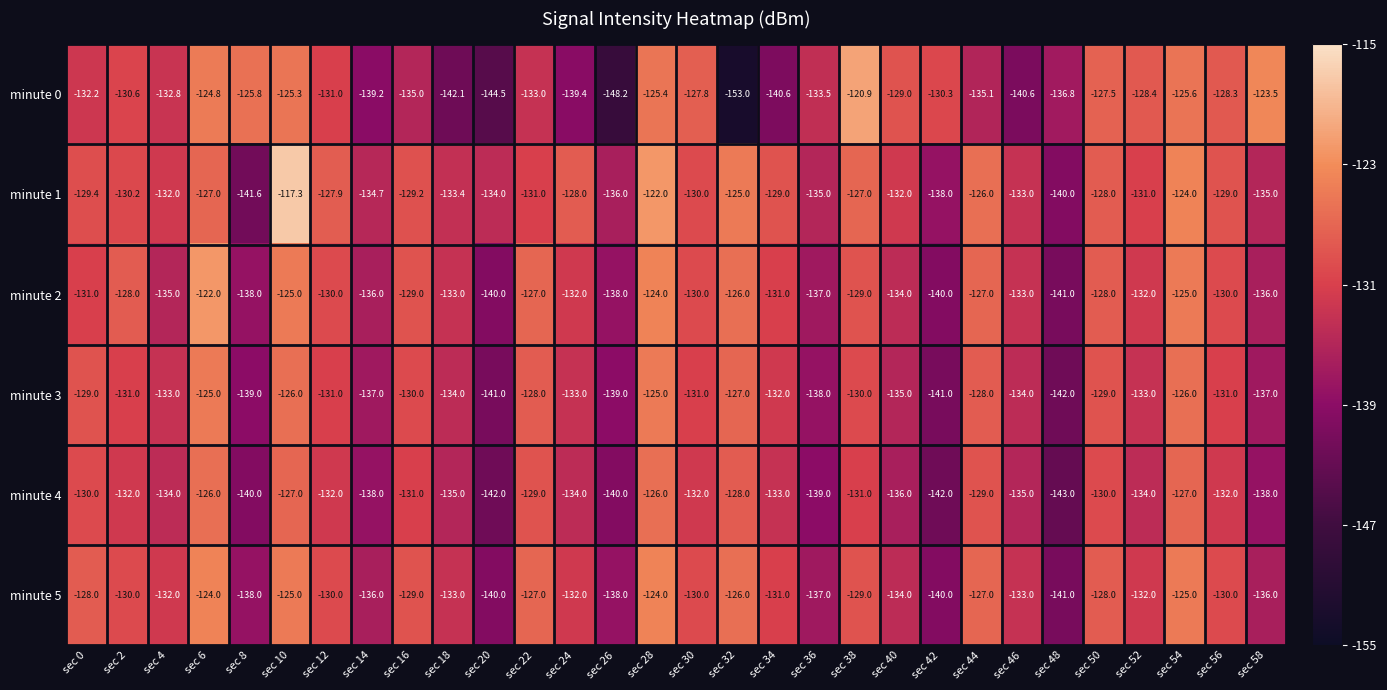

The value of minute 4 at sec 14 is -236.5. True or false?

False